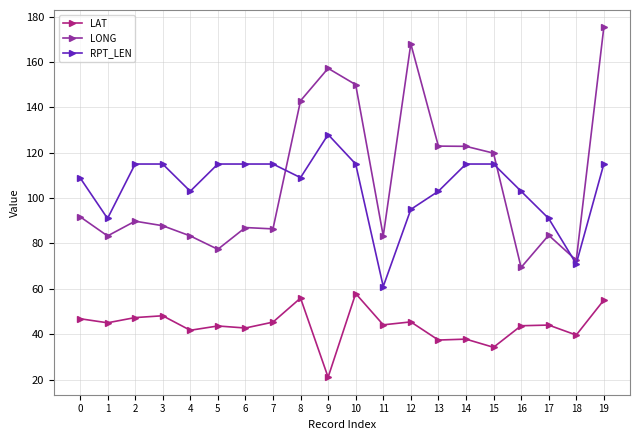

True or false: LAT and LONG cross at least once.

False